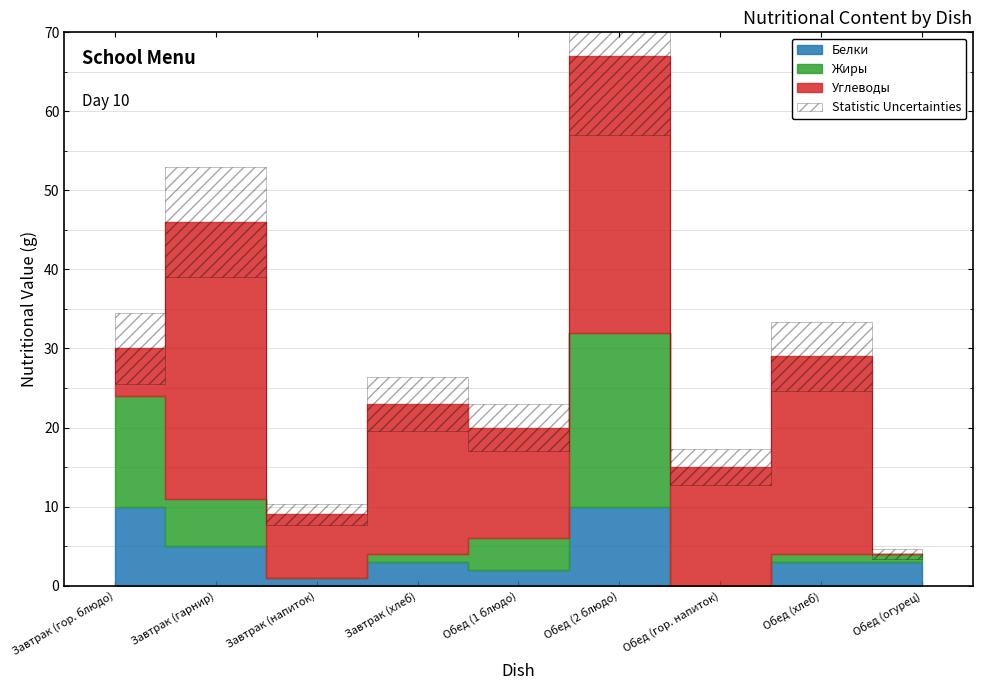

The Белки series shows 1 at Обед (1 блюдо). True or false?

False